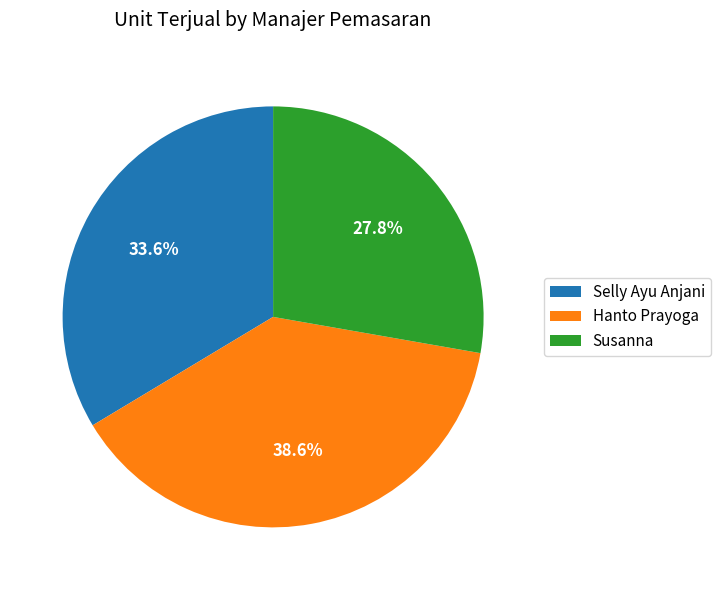

Is there a majority slice in this chart?

No